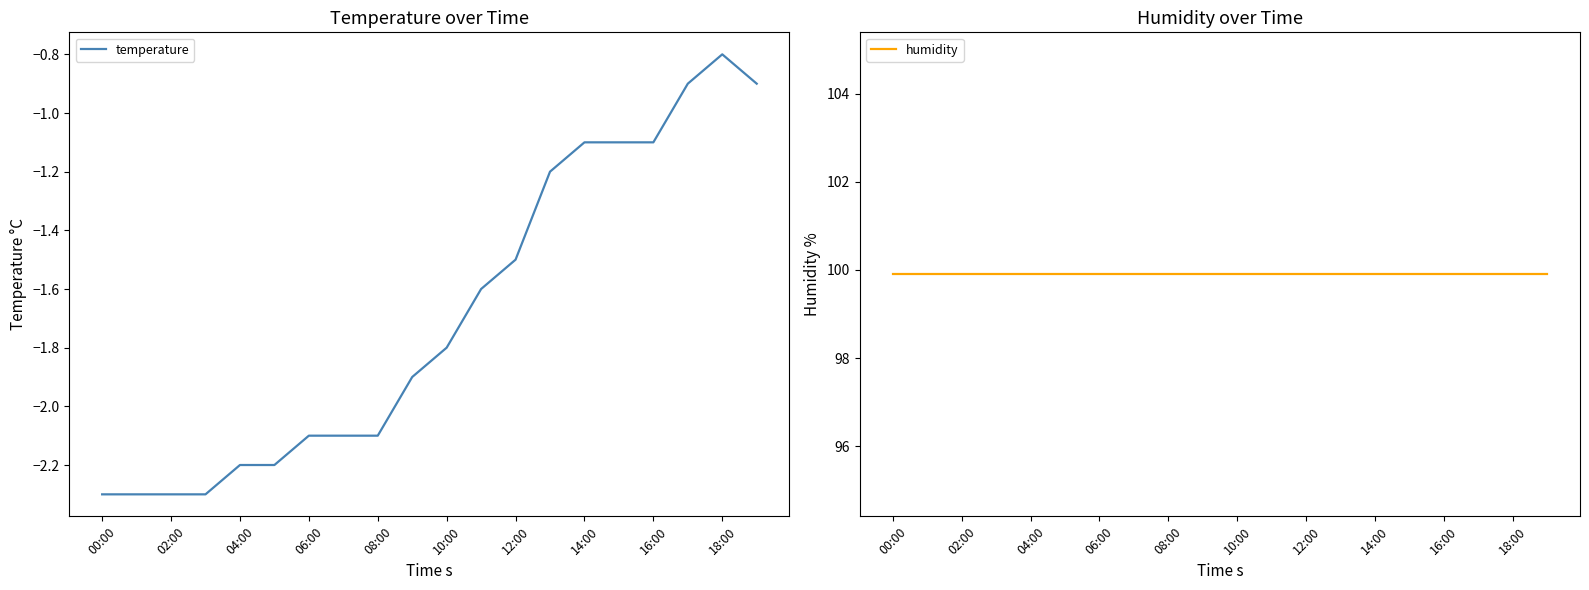

The value of temperature at 06:00 is -2.1. True or false?

True